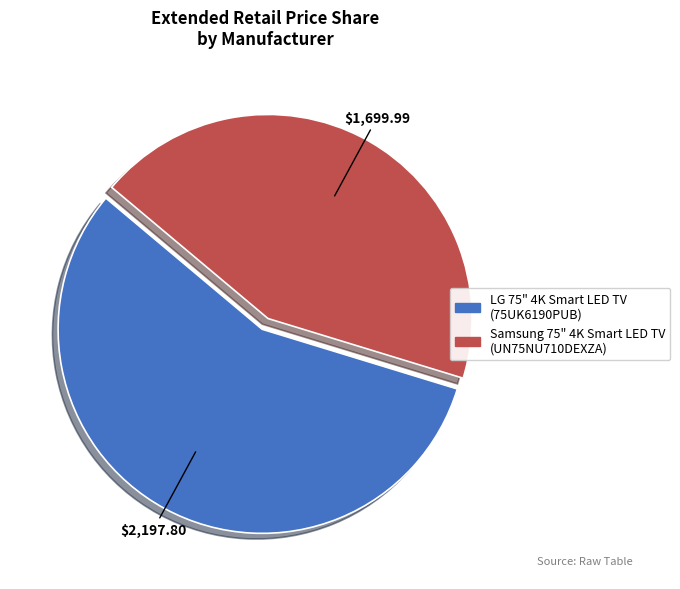

Which category has the smallest portion of the pie?

Samsung 75" 4K Smart LED TV (UN75NU710DEXZA)